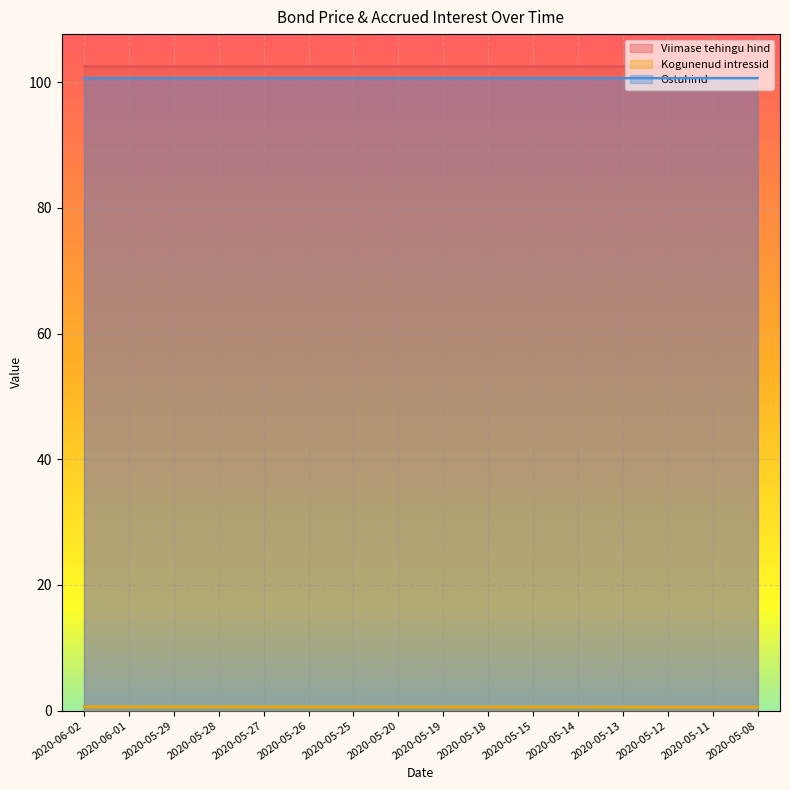

What is the smallest value displayed?

0.6